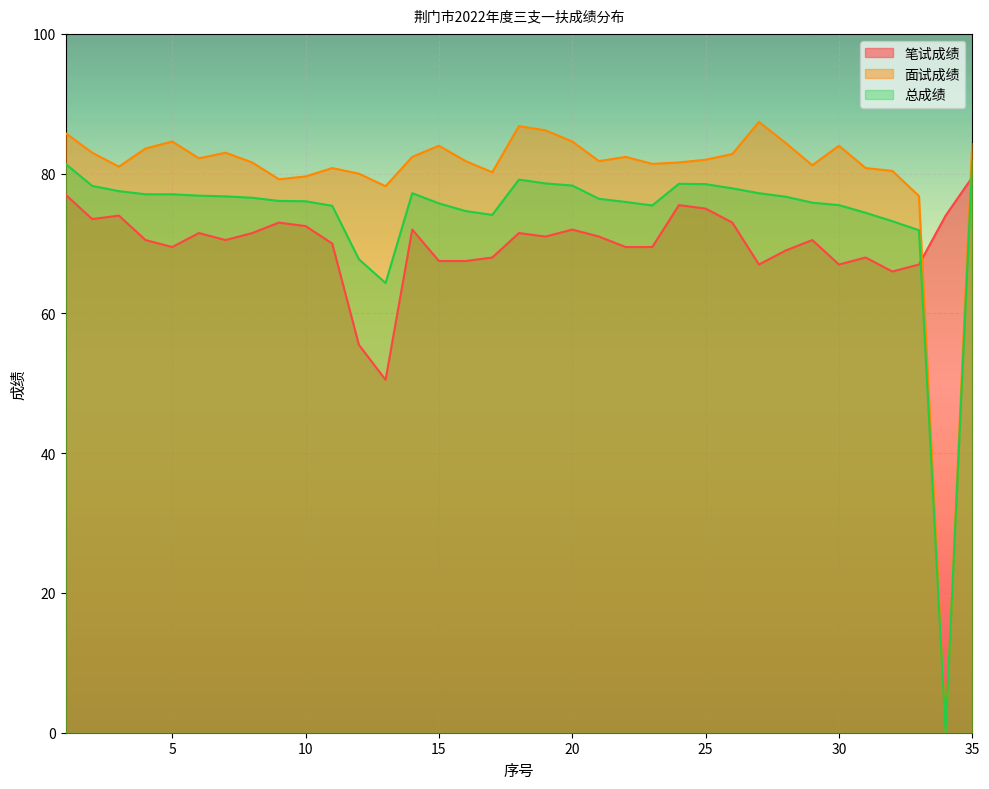

How many data points in 总成绩 are less than 76?

14